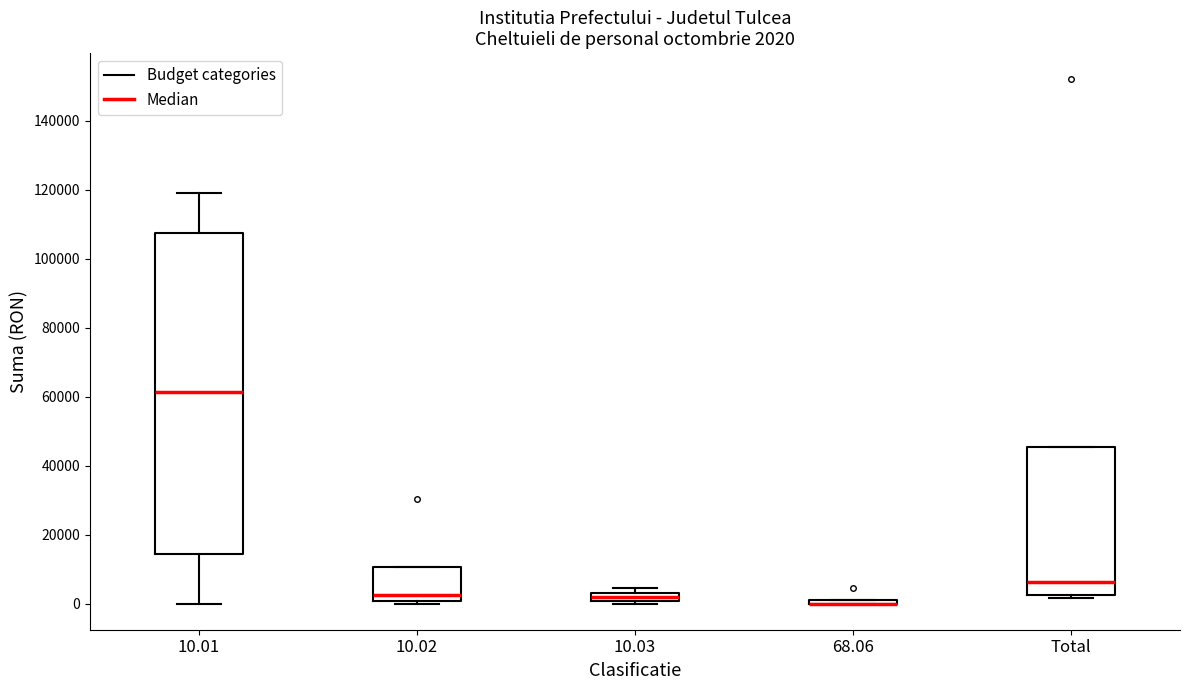

Comparing the boxes themselves (not the whiskers), which one is the tallest?

10.01